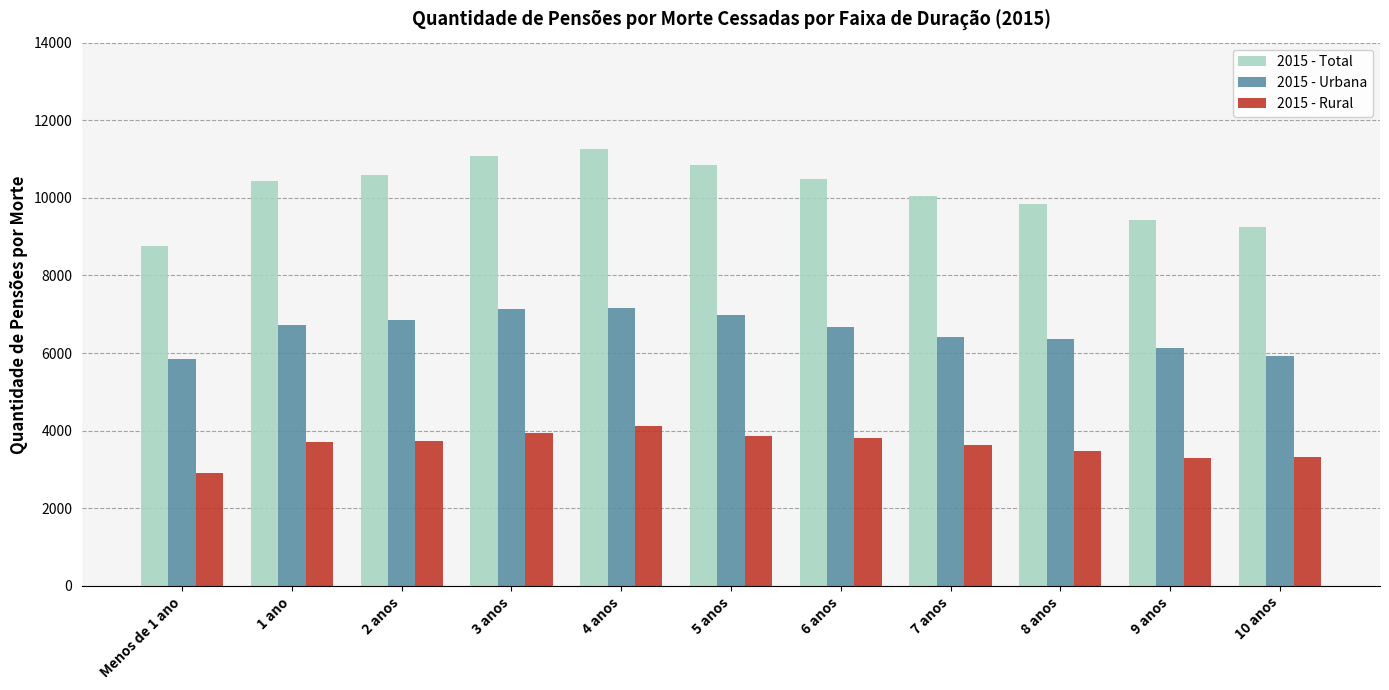

Which series has the widest spread of values?

2015 - Total